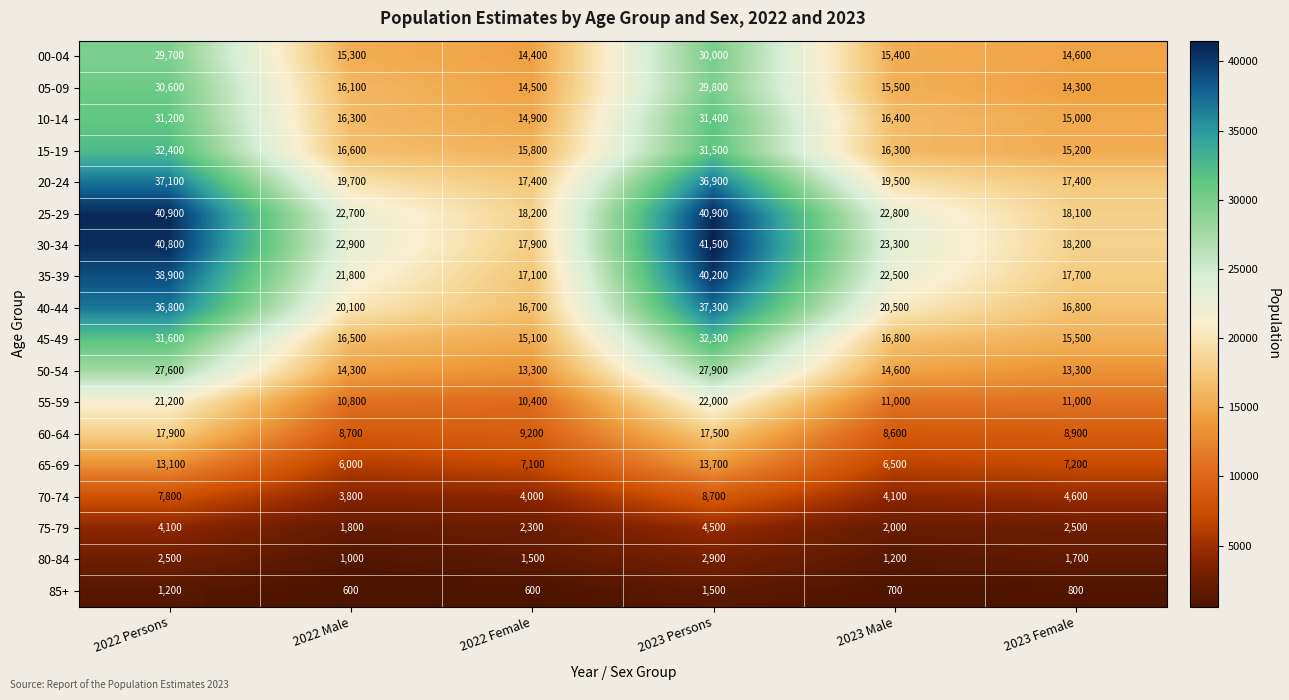

Count the 80-84 values in the range 1200 to 2500.

4